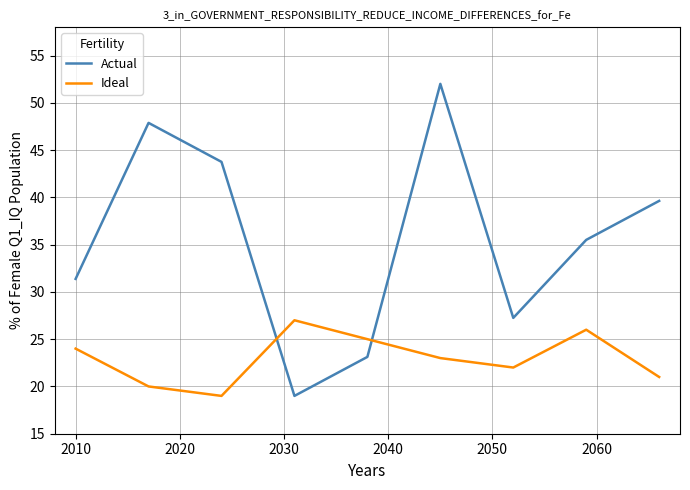

Count the Ideal values in the range 21 to 25.

5